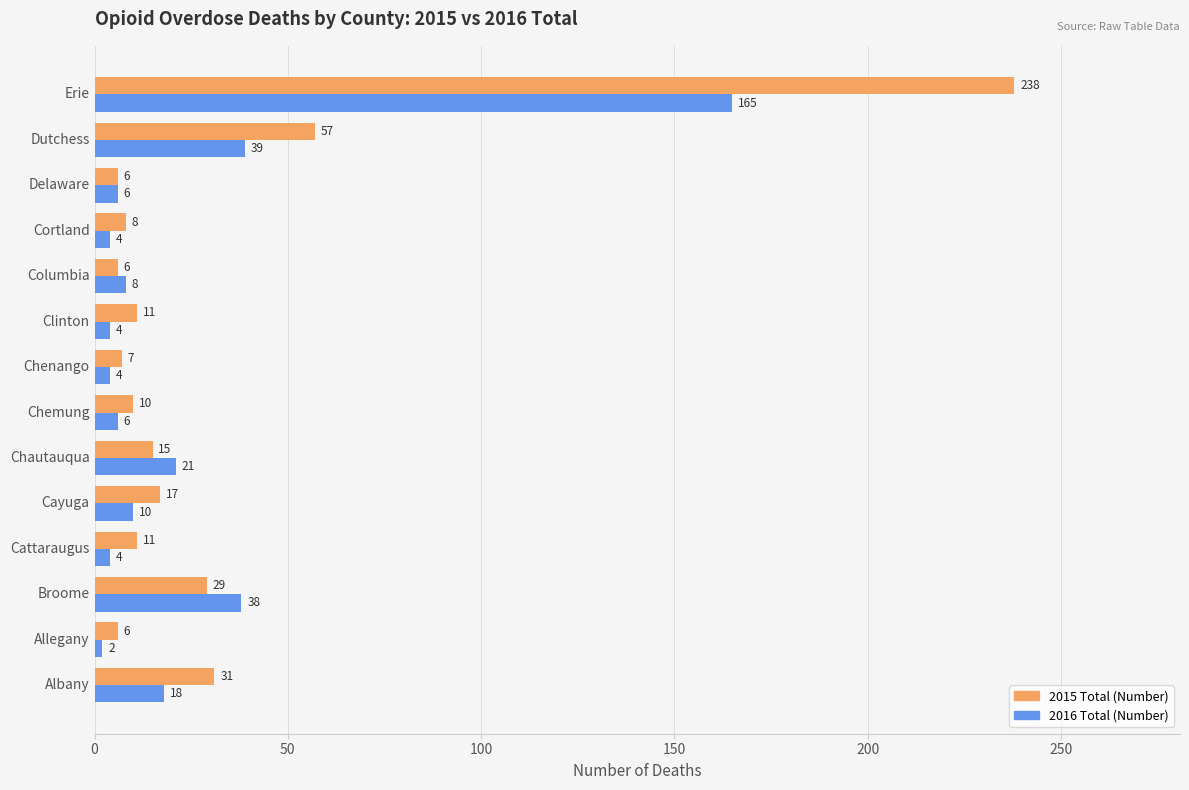

Which series has the largest range (max minus min)?

2015 Total (Number)